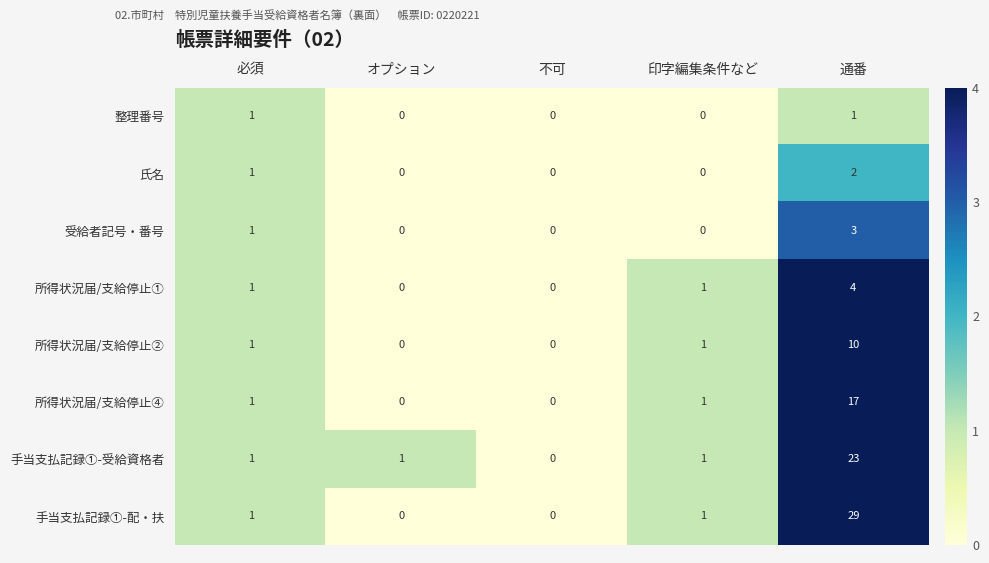

Which series has the largest total across all categories?

手当支払記録①-配・扶